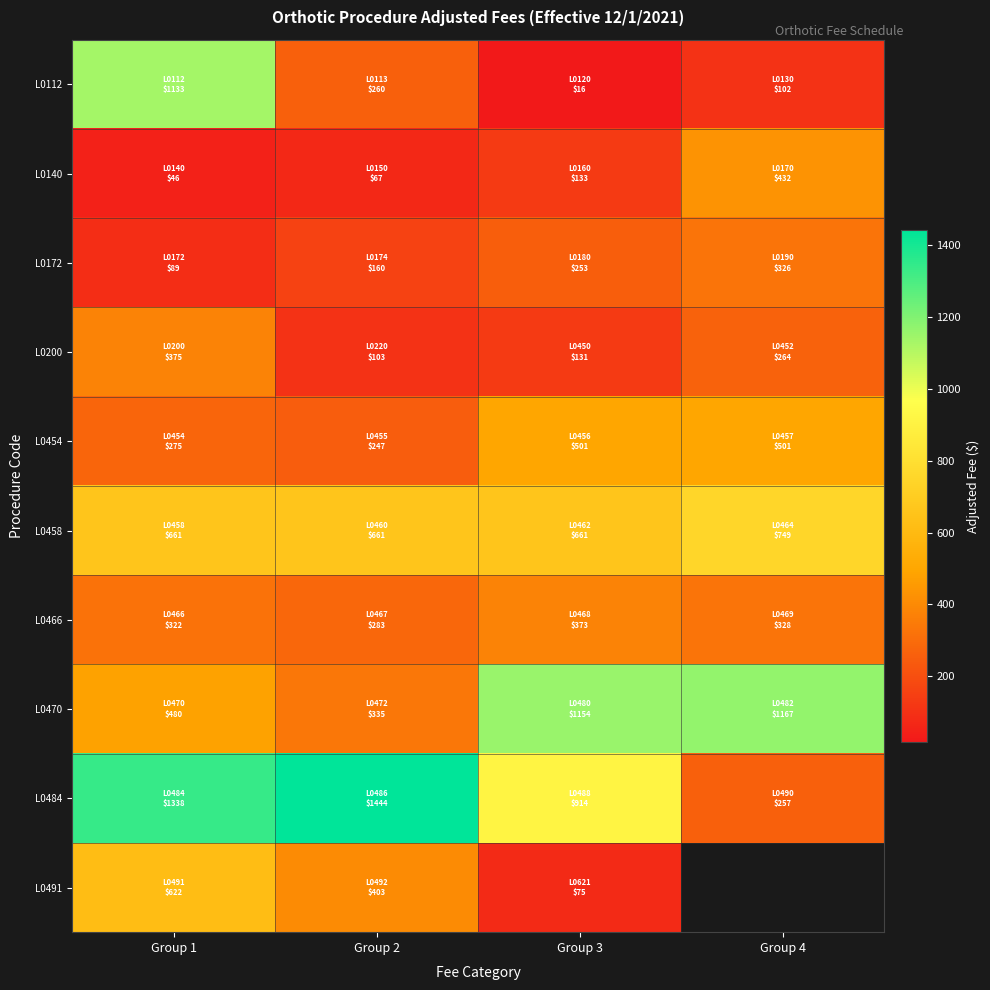

What is the difference between the maximum and minimum values in the L0458 series?

87.4